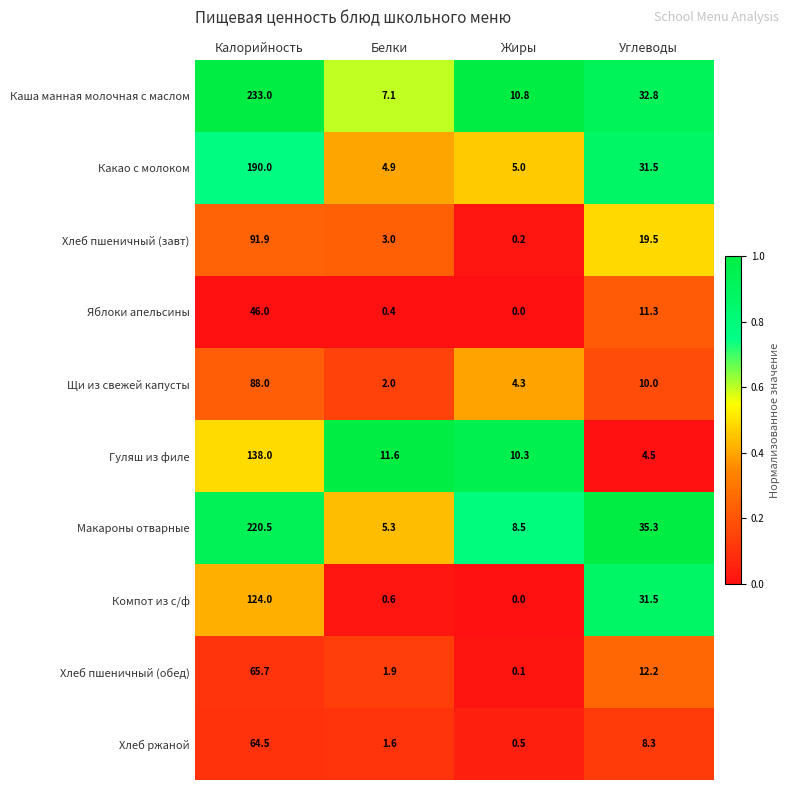

Count the number of data series in this chart.

10